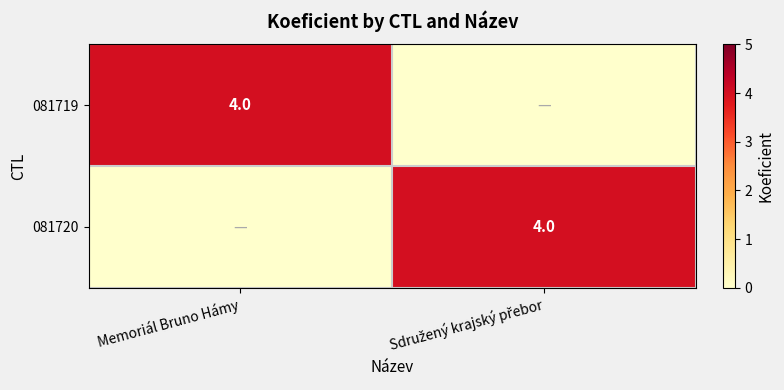

The 081719 series shows 6 at Memoriál Bruno Hámy. True or false?

False